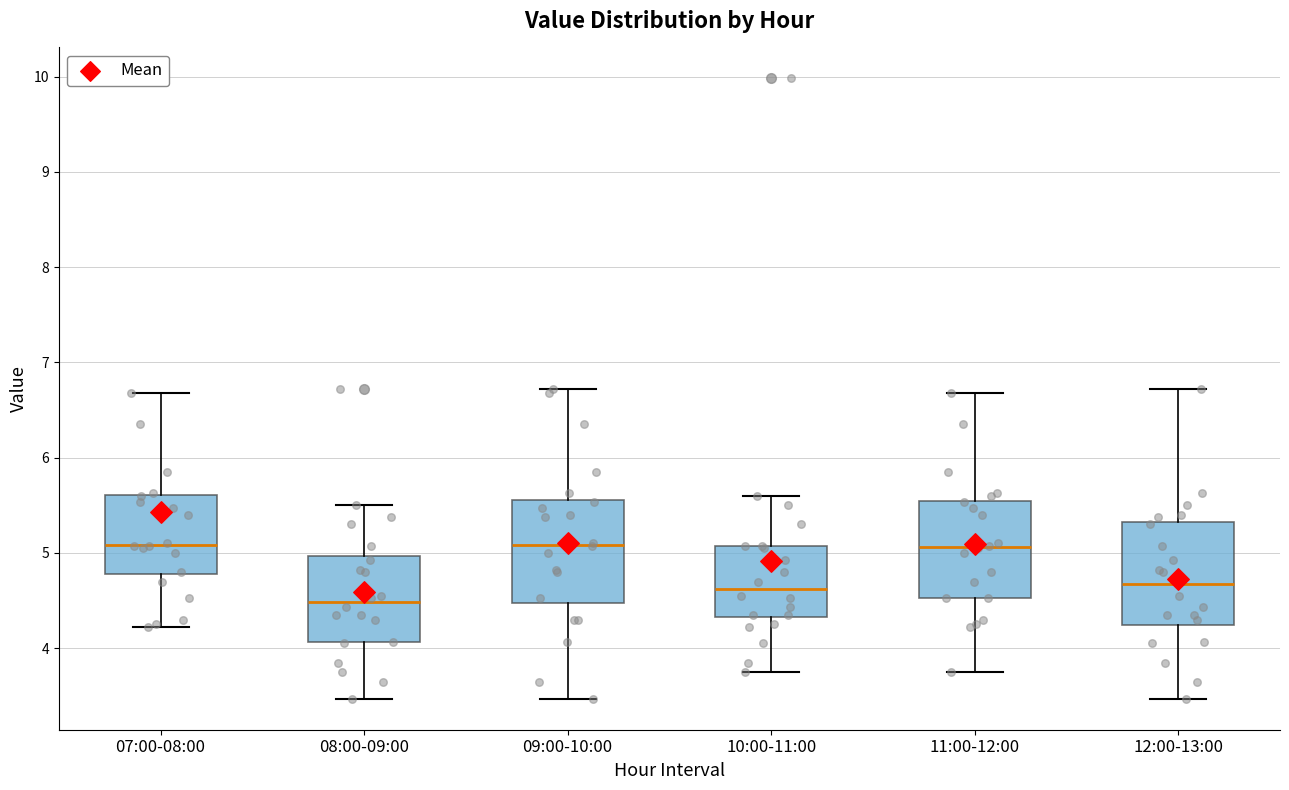

Reading left to right, read every box against the y-axis: the position of its median line, the range the box covers, and the ends of its whiskers. The values are not printed on the chart, so give them approximately, as read against the axis.

07:00-08:00: median 5.1, box 4.8 to 5.6, whiskers 4.2 to 6.7
08:00-09:00: median 4.5, box 4.1 to 5.0, whiskers 3.5 to 5.5
09:00-10:00: median 5.1, box 4.5 to 5.6, whiskers 3.5 to 6.7
10:00-11:00: median 4.6, box 4.3 to 5.1, whiskers 3.8 to 5.6
11:00-12:00: median 5.1, box 4.5 to 5.5, whiskers 3.8 to 6.7
12:00-13:00: median 4.7, box 4.2 to 5.3, whiskers 3.5 to 6.7